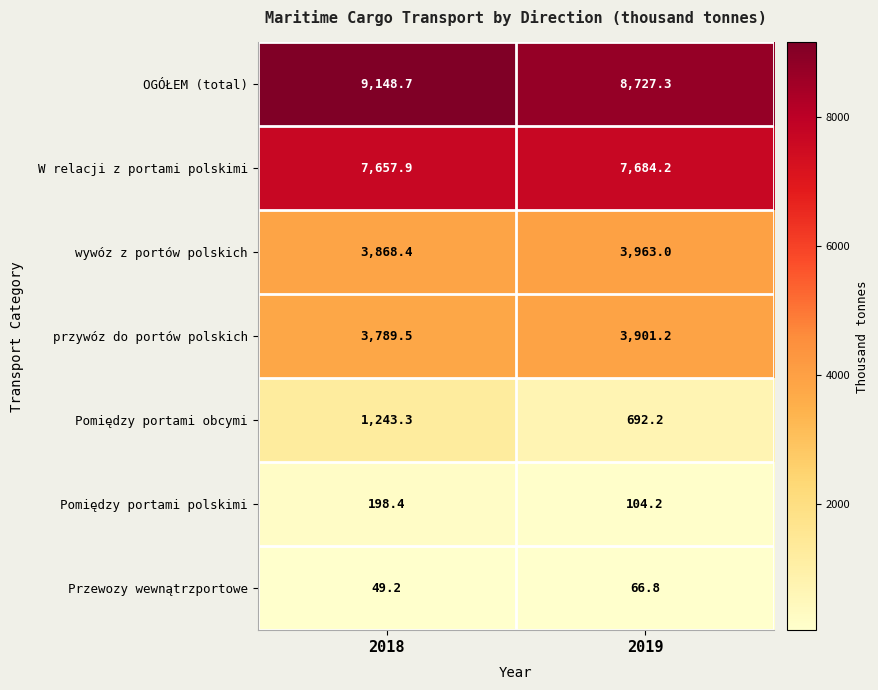

Rank the series at 2019 from lowest to highest value.

Przewozy wewnątrzportowe, Pomiędzy portami polskimi, Pomiędzy portami obcymi, przywóz do portów polskich, wywóz z portów polskich, W relacji z portami polskimi, OGÓŁEM (total)